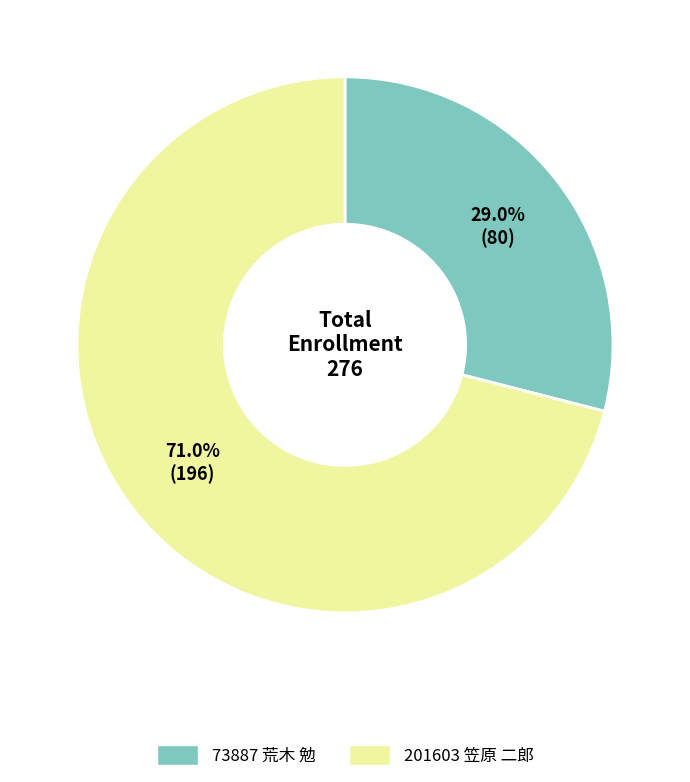

Which category accounts for the majority?

201603 笠原 二郎